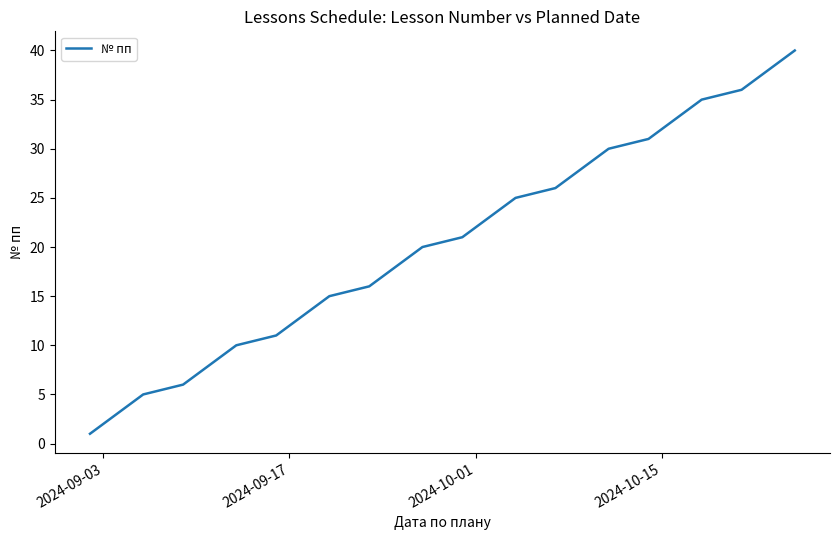

What is the maximum value shown in the chart?

40